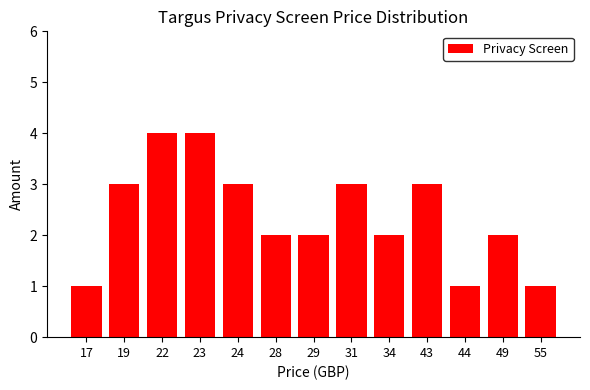

Reading left to right, list all the values displayed in this chart.

17=1	19=3	22=4	23=4	24=3	28=2	29=2	31=3	34=2	43=3	44=1	49=2	55=1